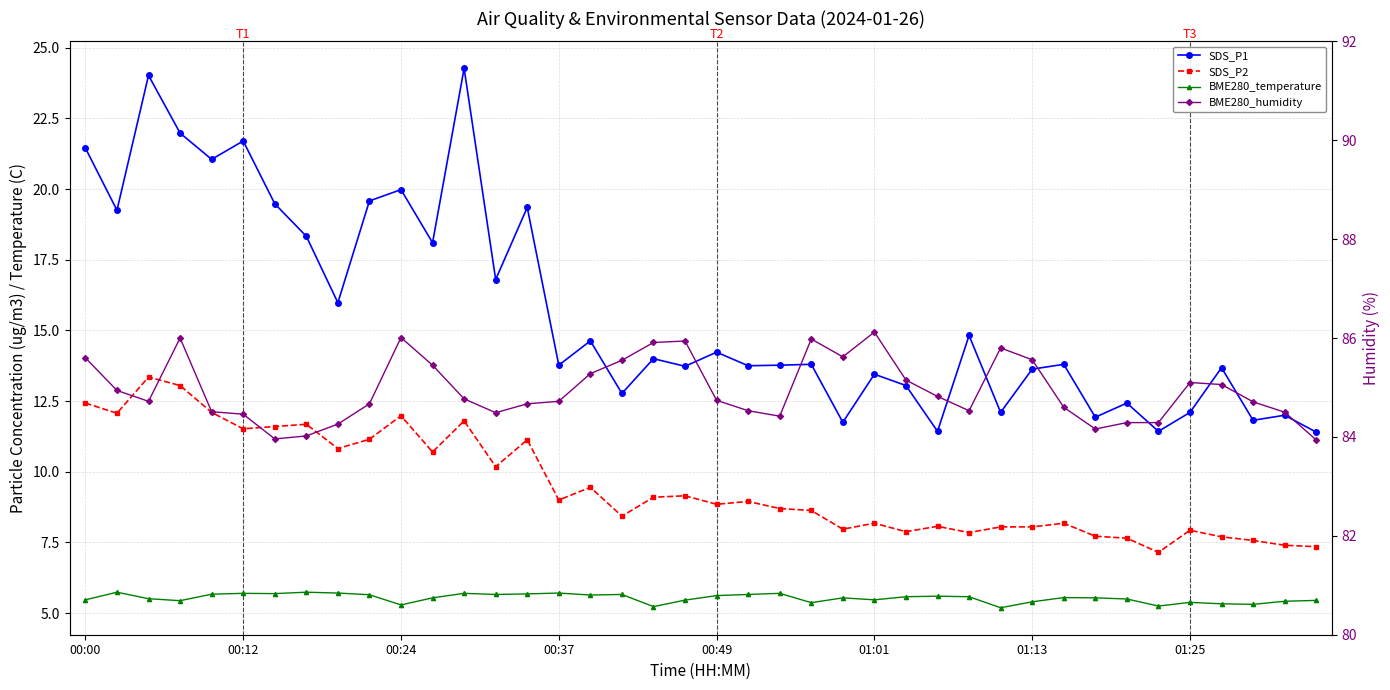

Read the SDS_P1 value at 14.

19.4